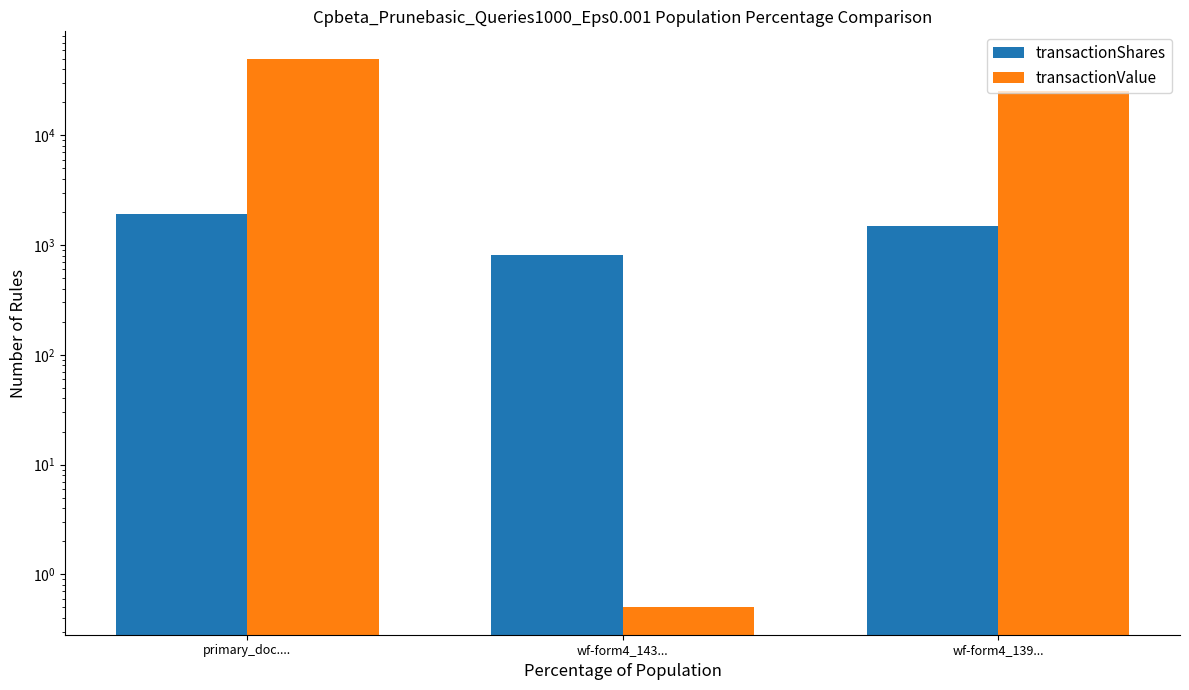

The transactionShares series shows 1919.0 at primary_doc..... True or false?

True